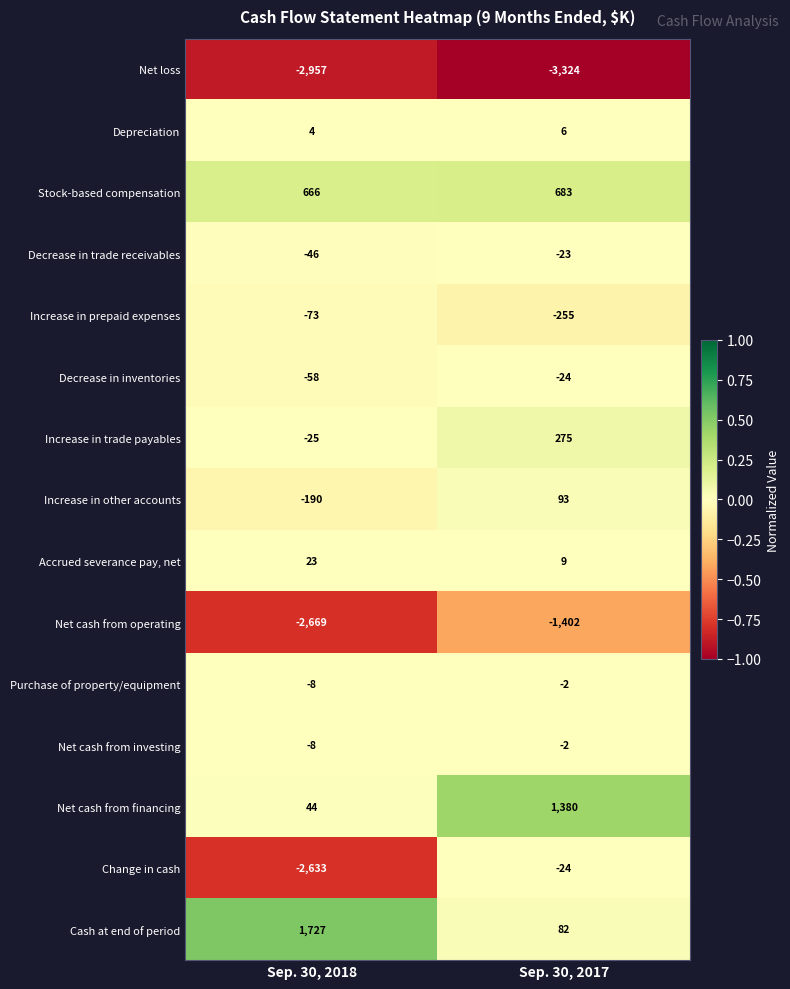

The value of Accrued severance pay, net at Sep. 30, 2017 is 15. True or false?

False